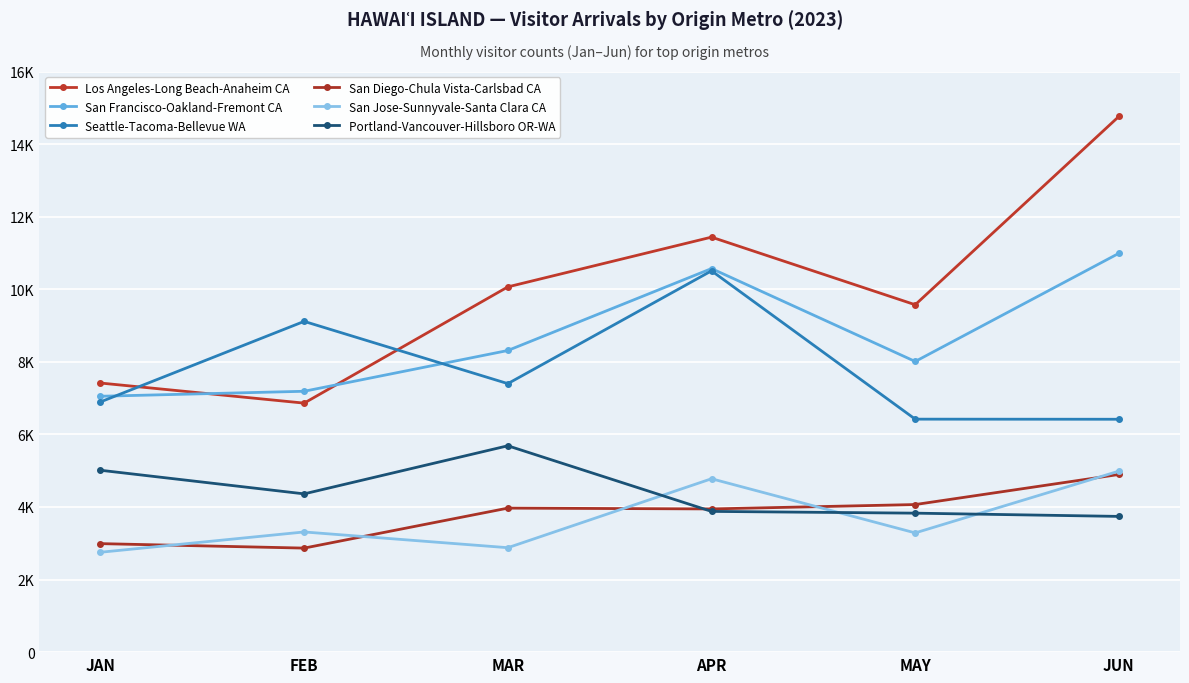

True or false: San Jose-Sunnyvale-Santa Clara CA has a value of 4987.9 at JUN.

True